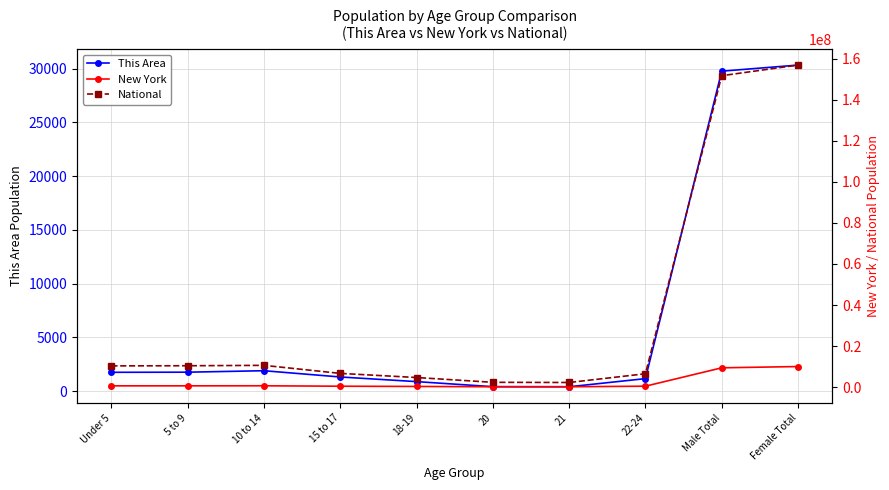

How many interior local peaks does the National series have?

1